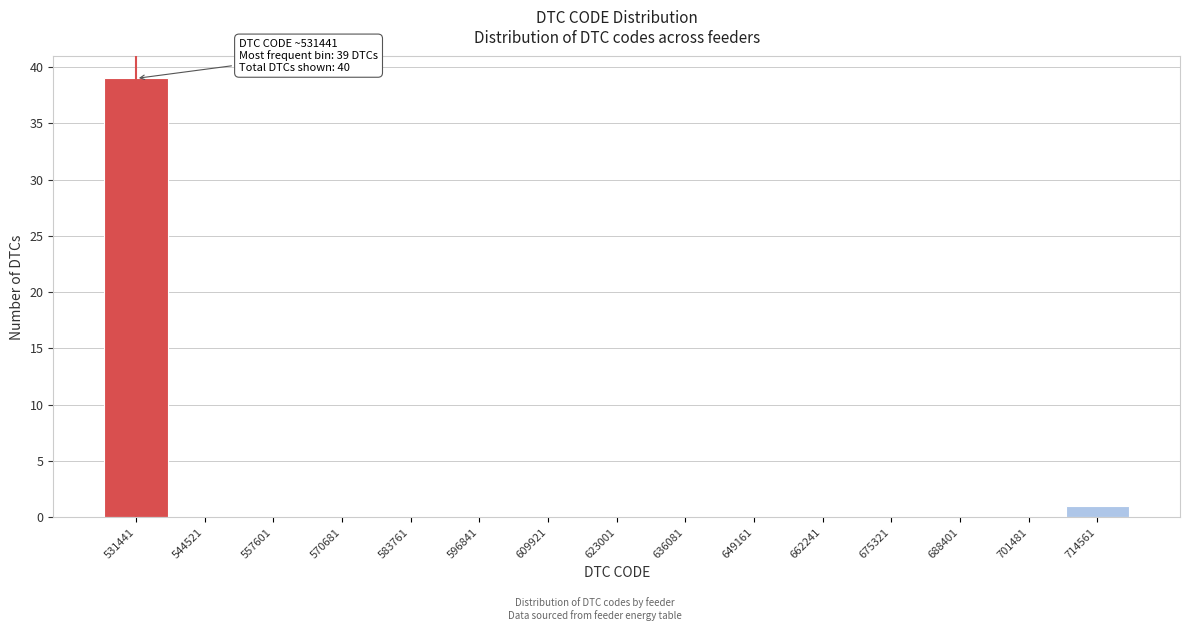

Which range on the x-axis has the tallest bar?

524000 to 538000